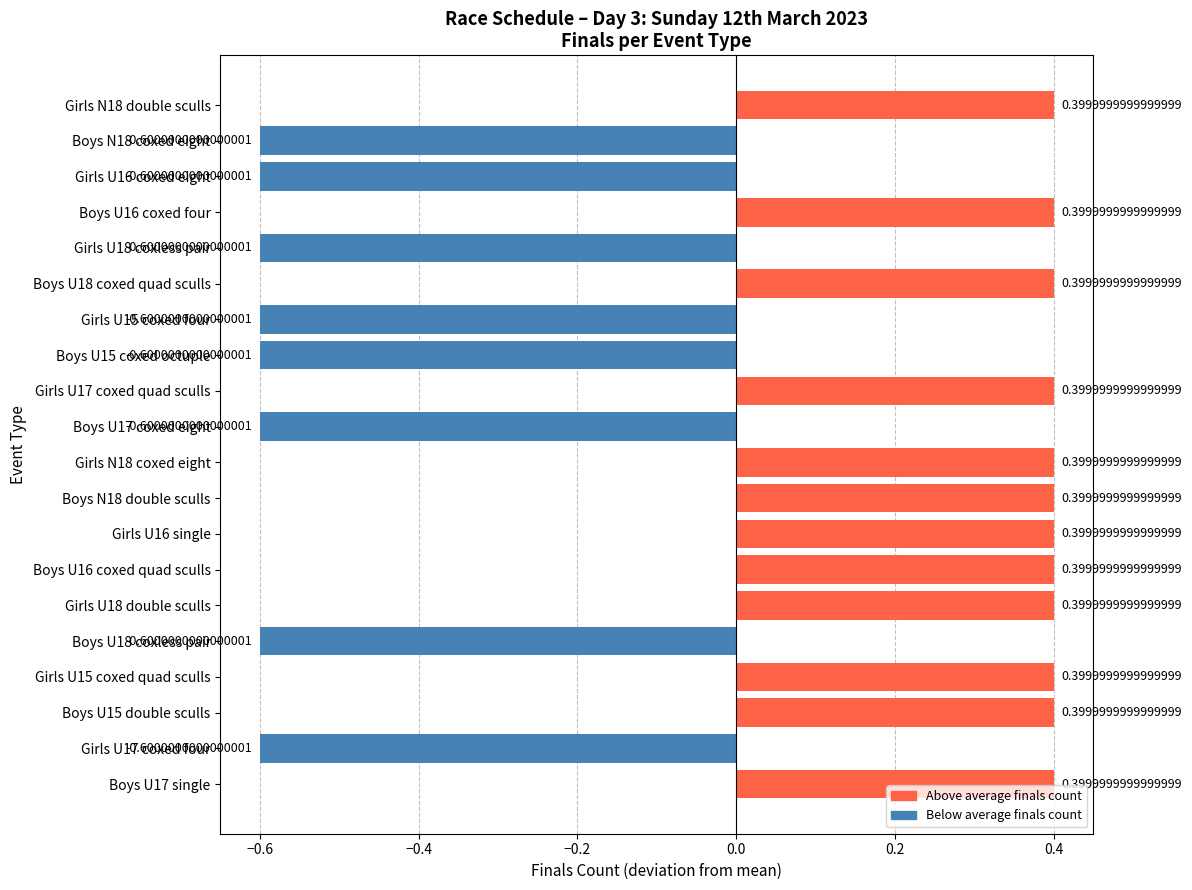

What is the difference between the maximum and minimum values?

1.0